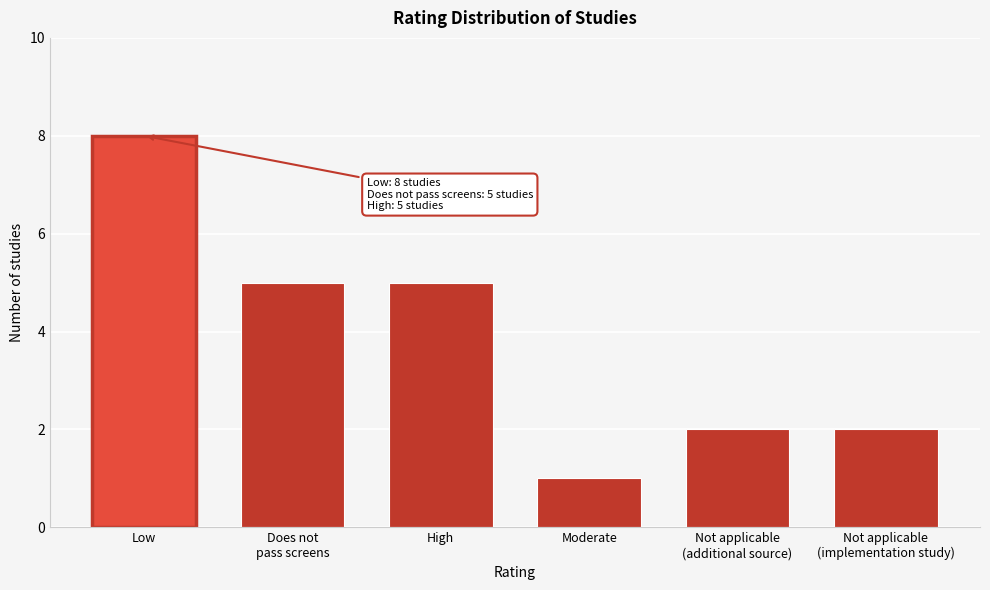

Reading right to left, list all the values displayed in this chart.

2	2	1	5	5	8